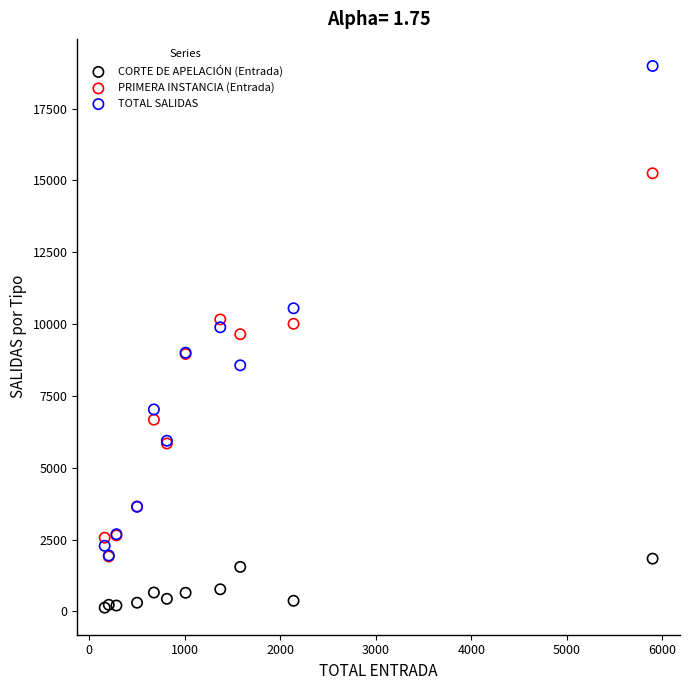

What are all the series names shown in the legend?

CORTE DE APELACIÓN (Entrada), PRIMERA INSTANCIA (Entrada), TOTAL SALIDAS